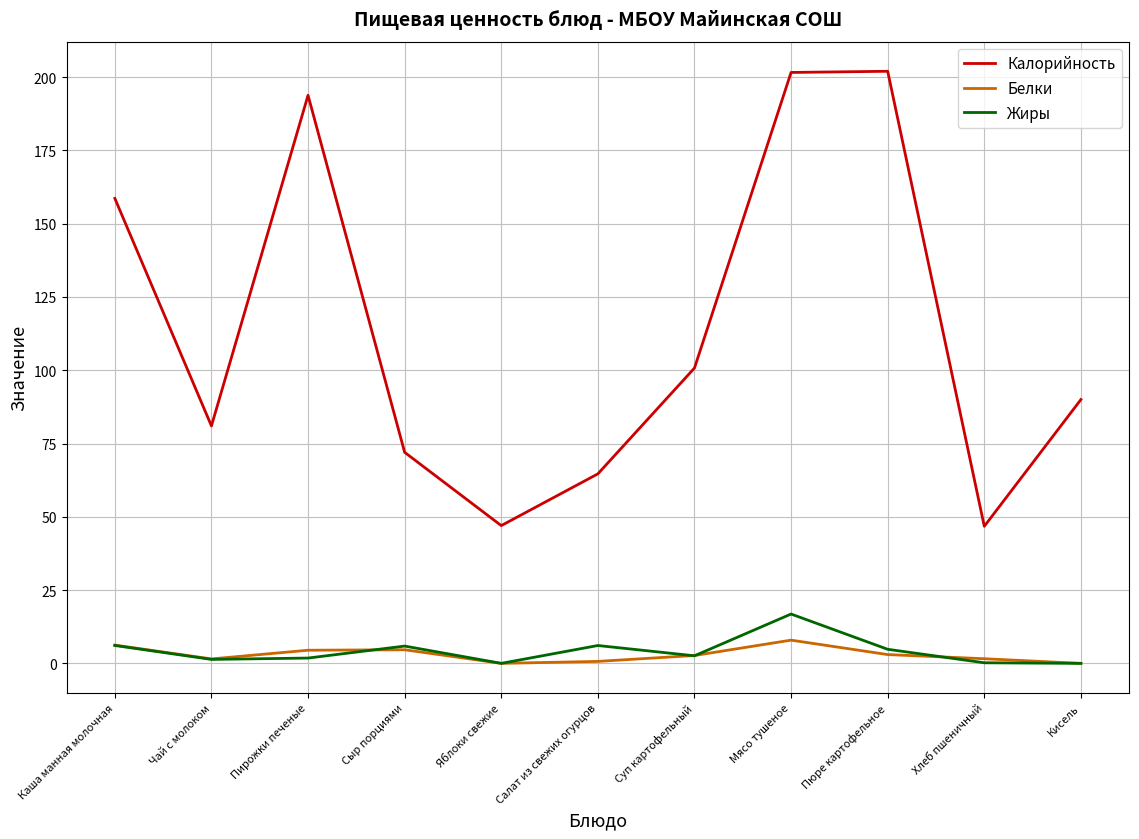

What is the total value across all series at Хлеб пшеничный?

48.5